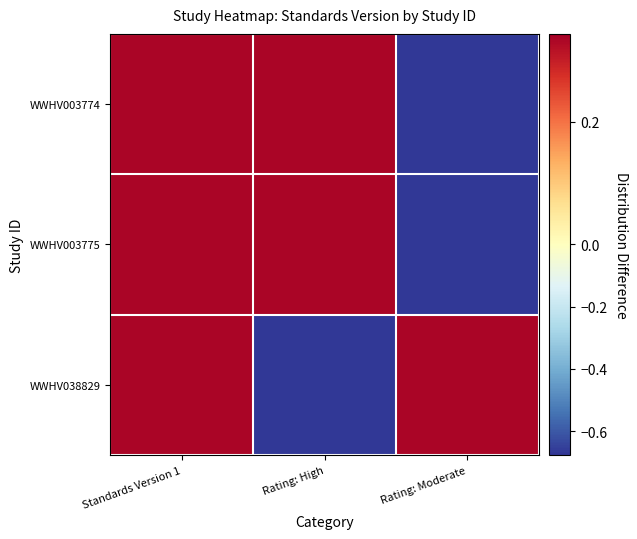

Between Standards Version 1 and Rating: High, which is larger?

Standards Version 1